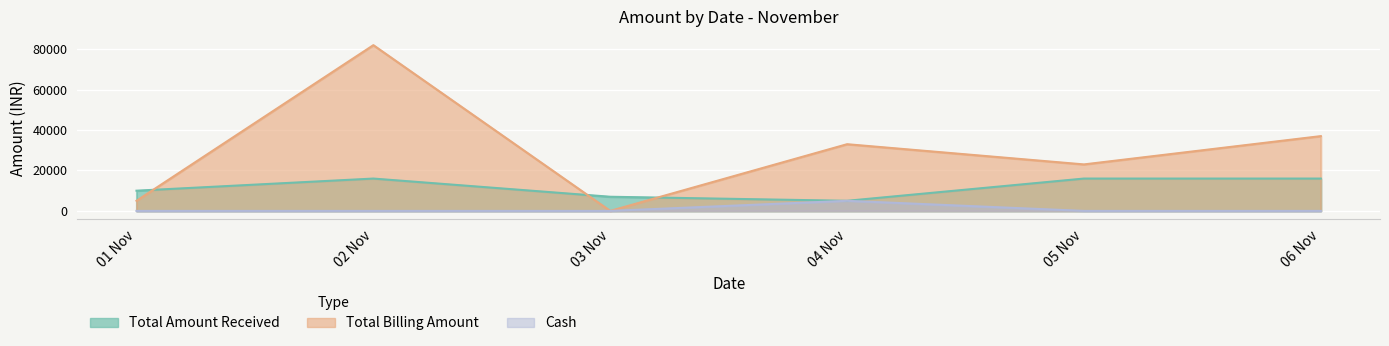

Rank the series at 01 Nov from lowest to highest value.

Cash, Total Billing Amount, Total Amount Received